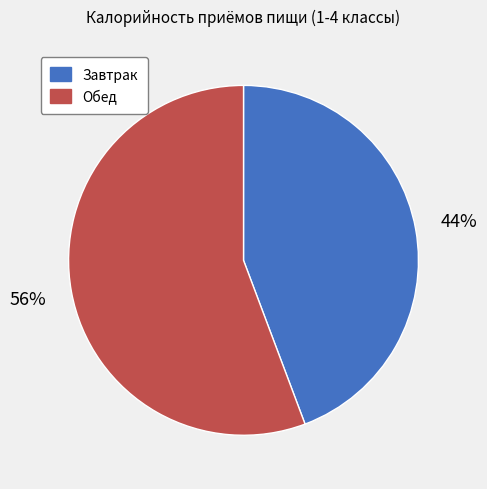

To the nearest percent, what is the combined percentage of Завтрак and Обед?

100%